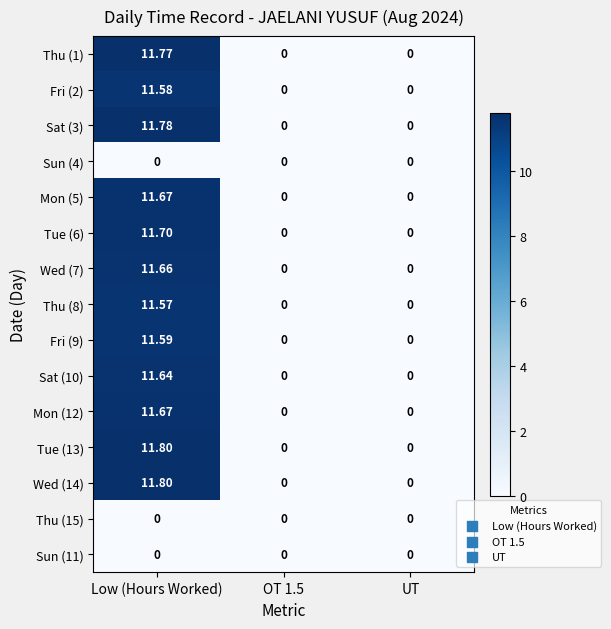

At which category is the sum across all series the highest?

Low (Hours Worked)